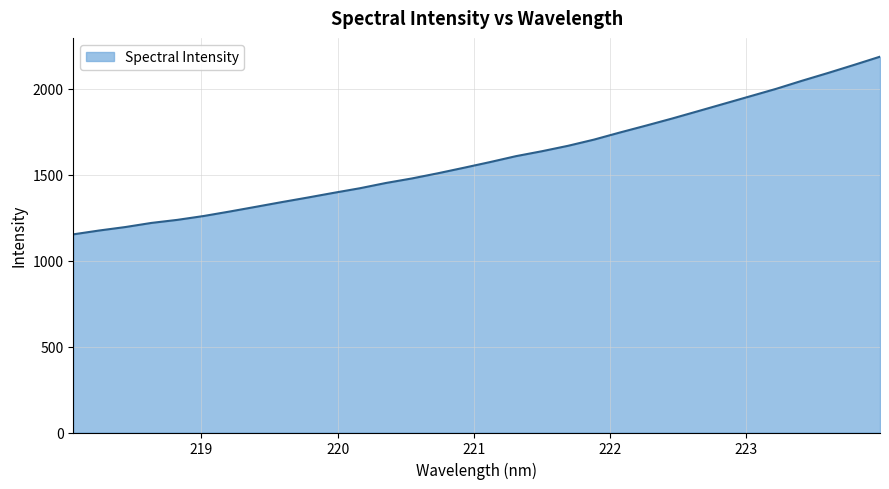

What is the difference between the maximum and minimum values?

1033.8